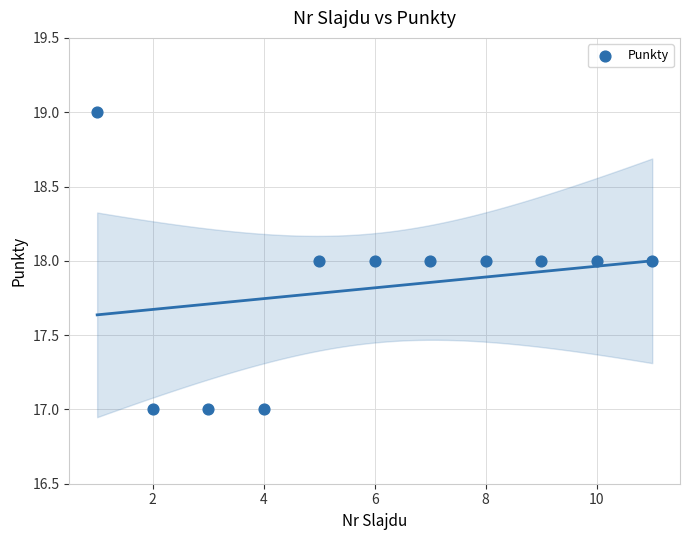

What is the range of X values (max minus min)?

10